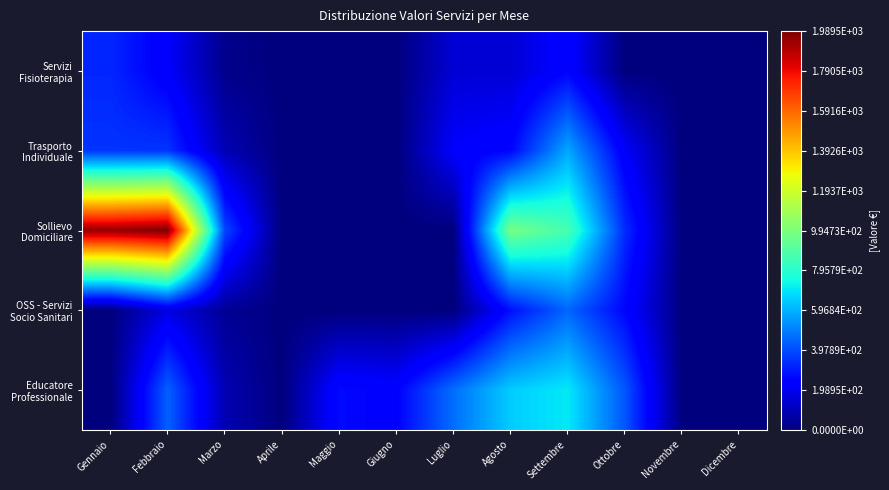

Which label corresponds to the smallest value in the chart?

Aprile